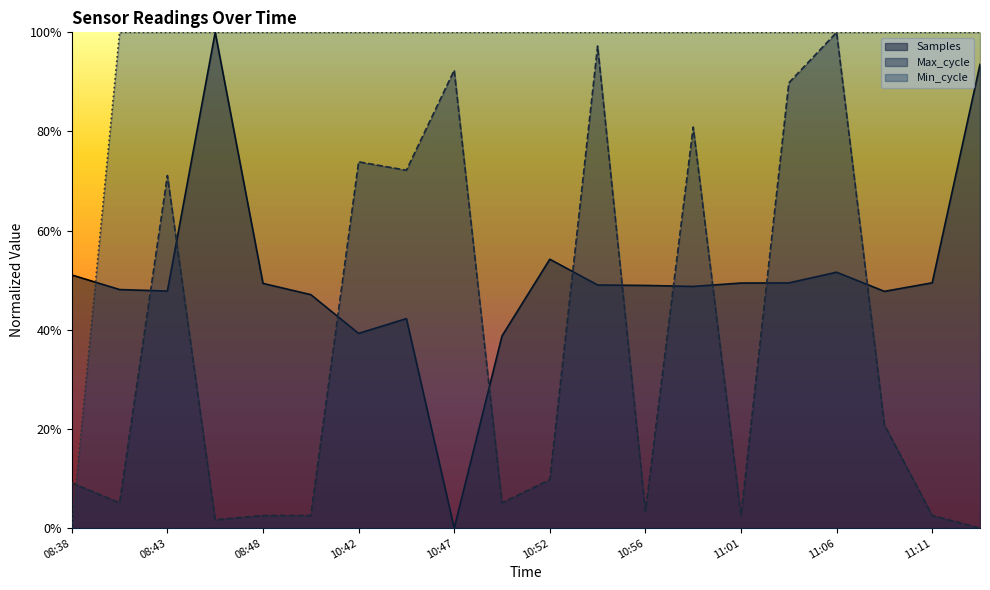

What is the label of the 12th point from the right?

10:47